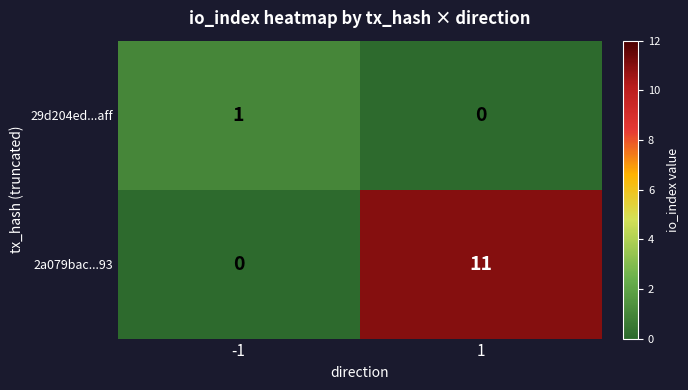

The 2a079bac...93 series shows -6 at -1. True or false?

False